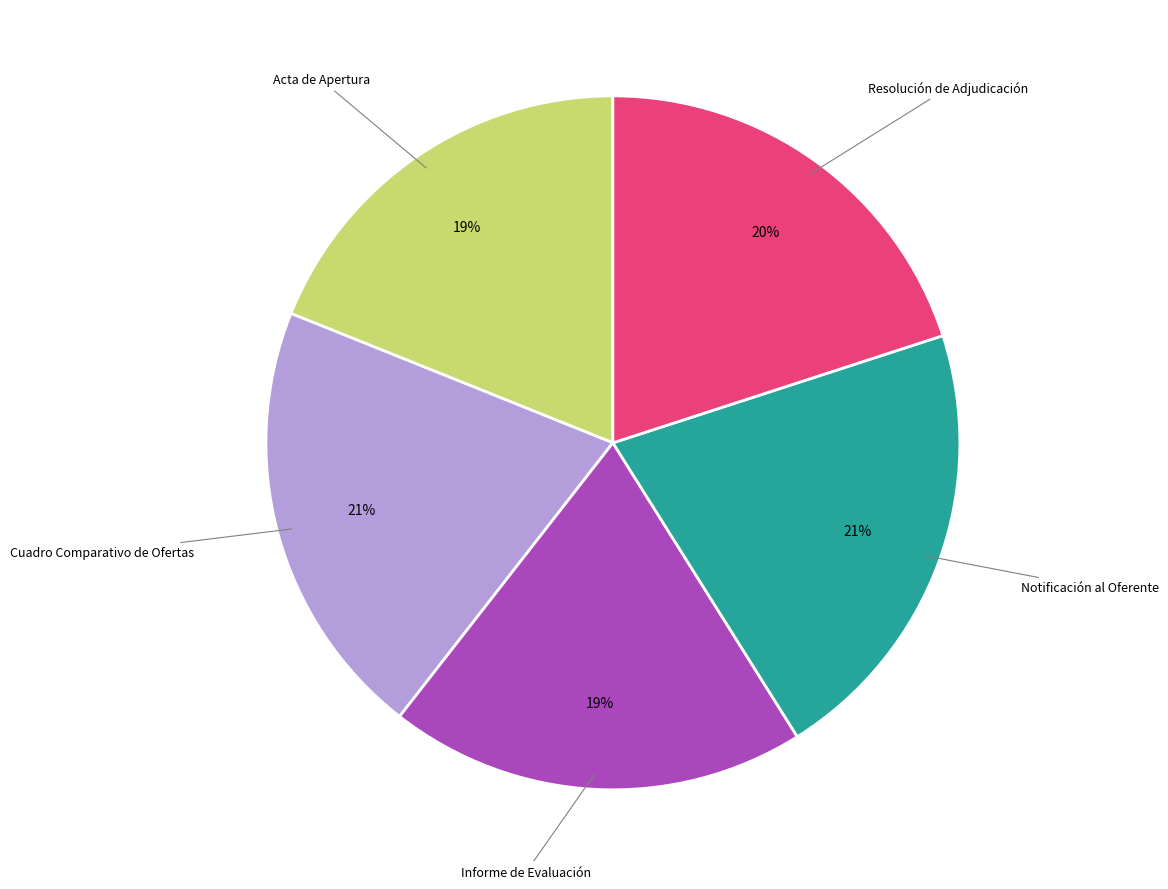

Does any single category account for the majority?

No